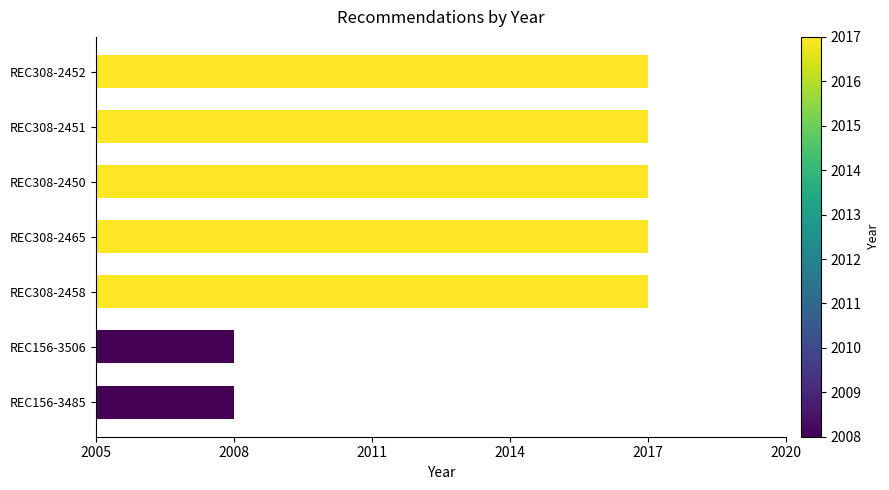

The chart shows a value of 1068 at REC156-3506. True or false?

False